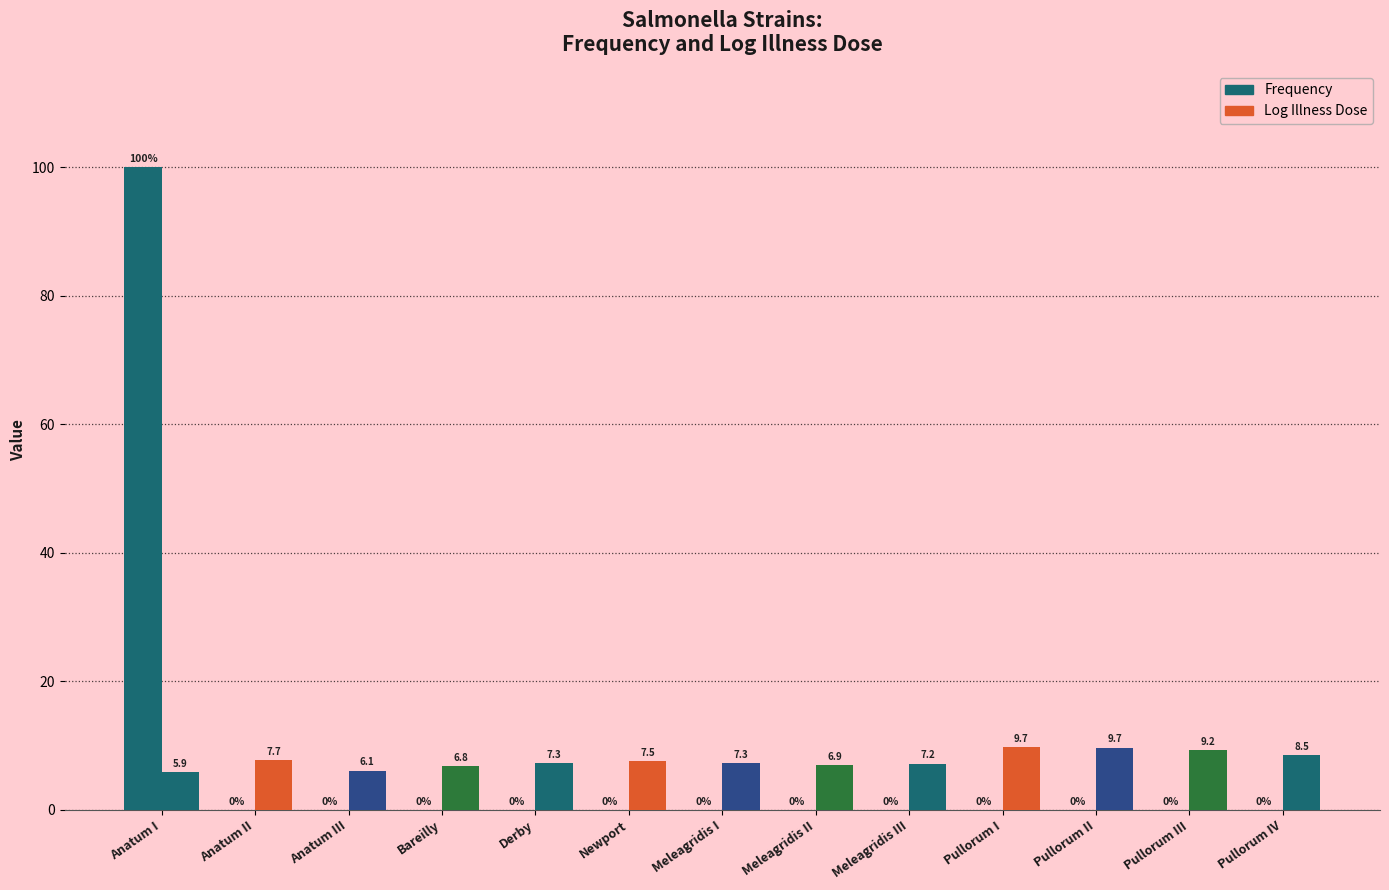

Rank the categories by Frequency value from highest to lowest.

Anatum I, Anatum II, Anatum III, Bareilly, Derby, Newport, Meleagridis I, Meleagridis II, Meleagridis III, Pullorum I, Pullorum II, Pullorum III, Pullorum IV